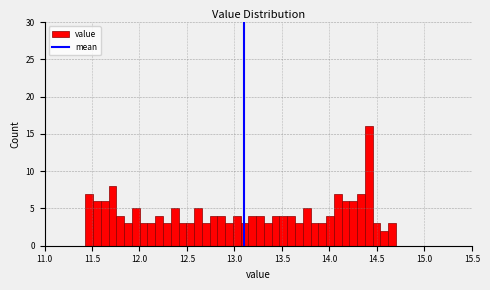

Read against the x-axis, roughly where is the centre of the tallest bar?

14.40